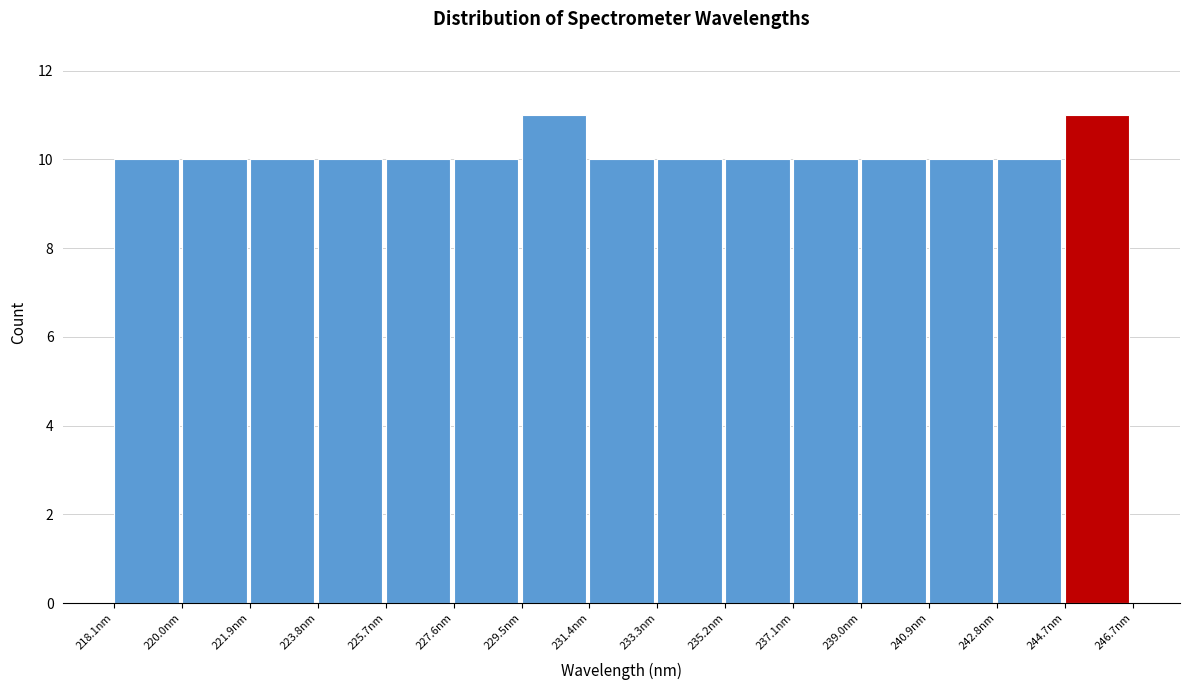

What is the height of the bar covering 225.6 to 227.6 on the x-axis? Neither the bar edges nor the heights are printed on the chart, so give them approximately, as read against the axes.

10